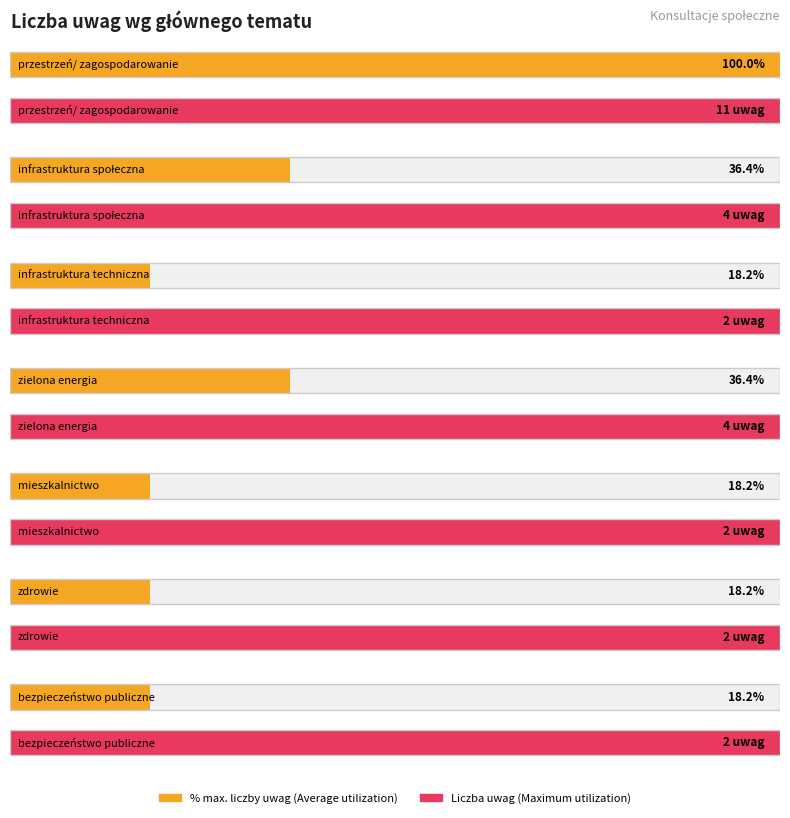

Reading left to right, what are all the values shown in this chart?

11	4	2	4	2	2	2